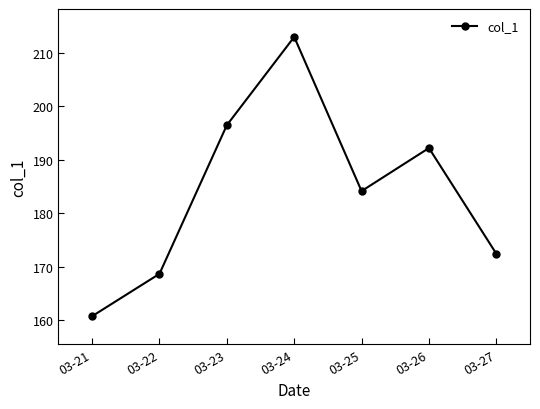

How many points are higher than both their immediate neighbors (excluding endpoints)?

2